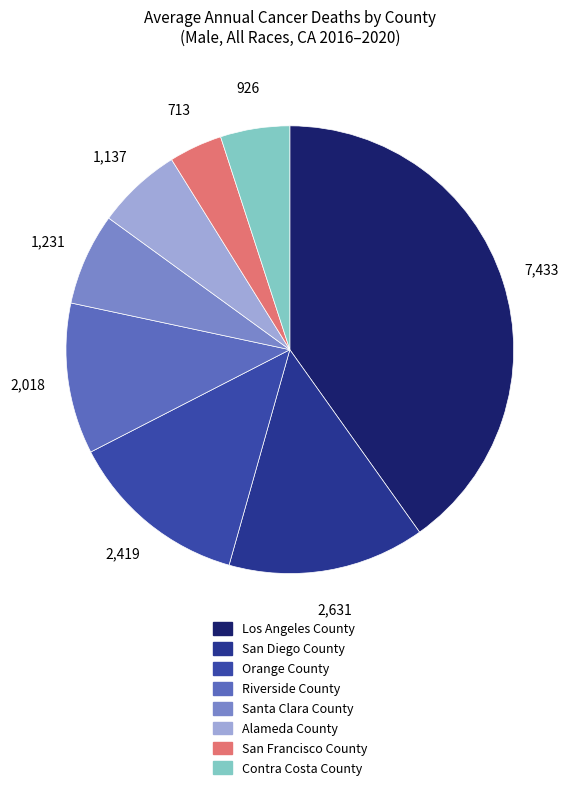

Rank the categories by value from highest to lowest.

Los Angeles County, San Diego County, Orange County, Riverside County, Santa Clara County, Alameda County, Contra Costa County, San Francisco County